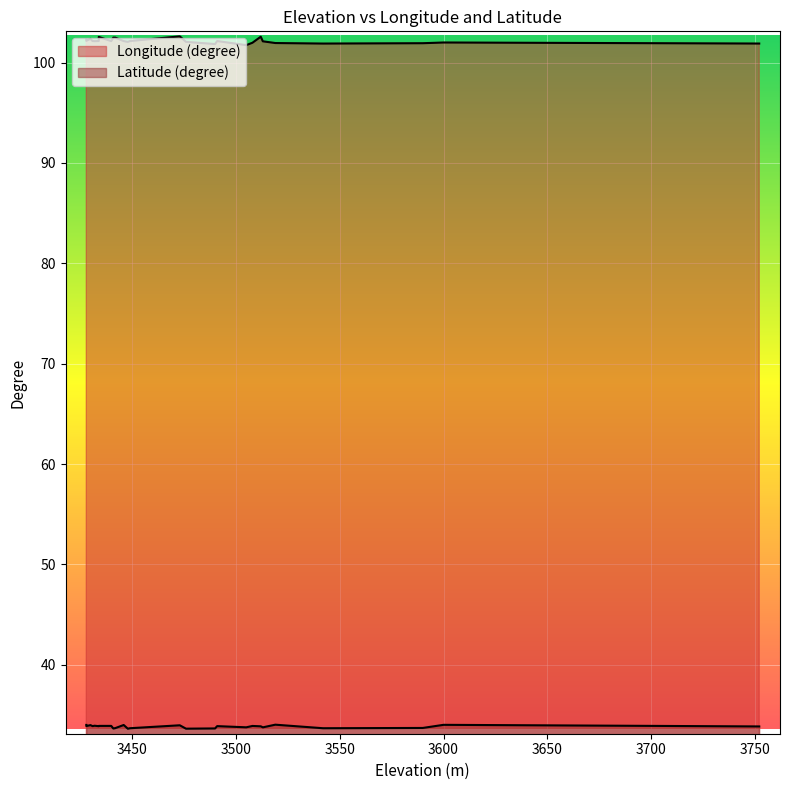

How many lines are shown in the chart?

2